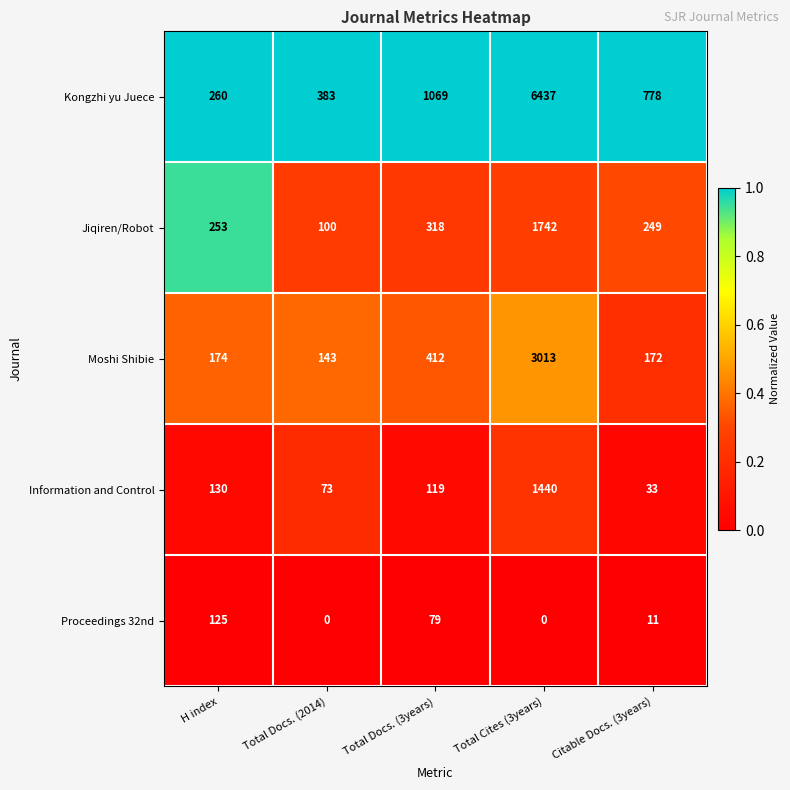

What is the difference between the highest and lowest values at Total Docs. (3years)?

990